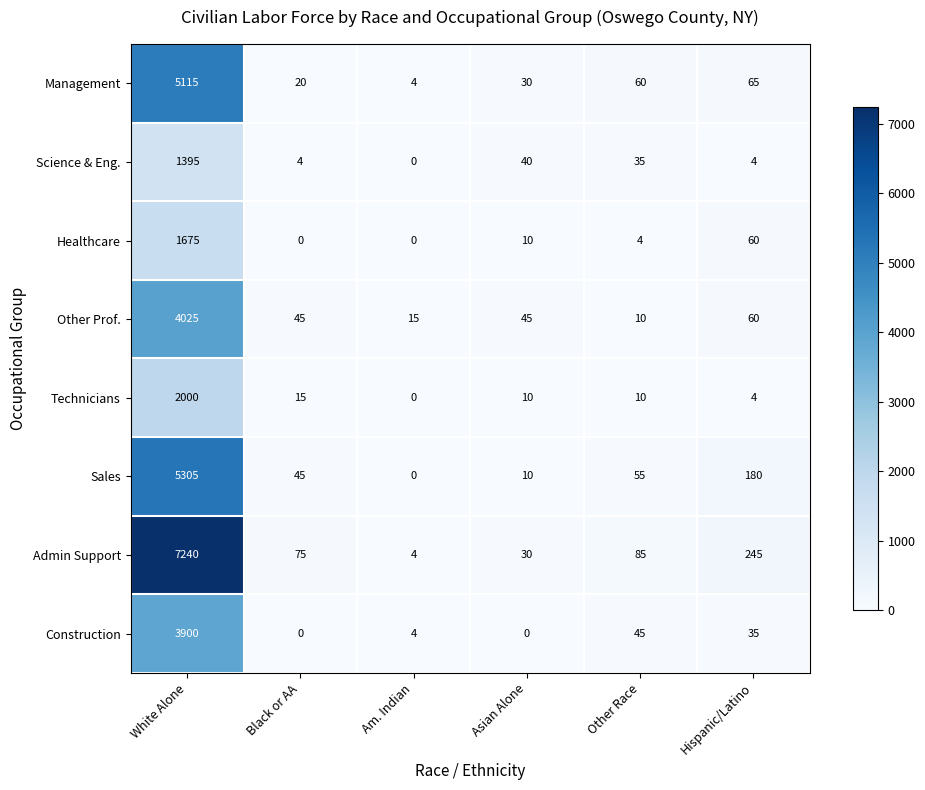

What is the greatest value displayed?

7240